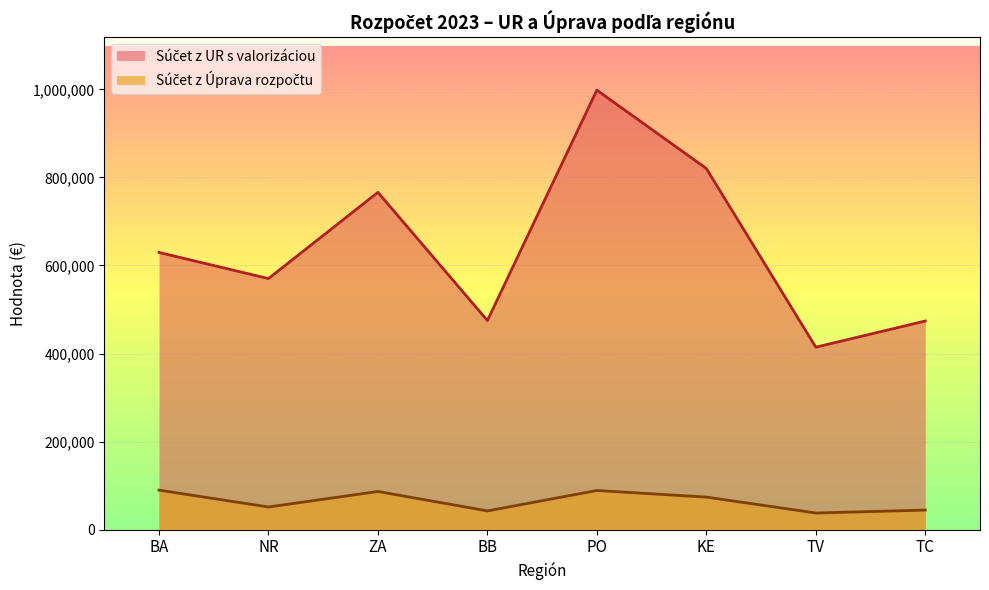

What is the total value across all series at BA?

719210.6